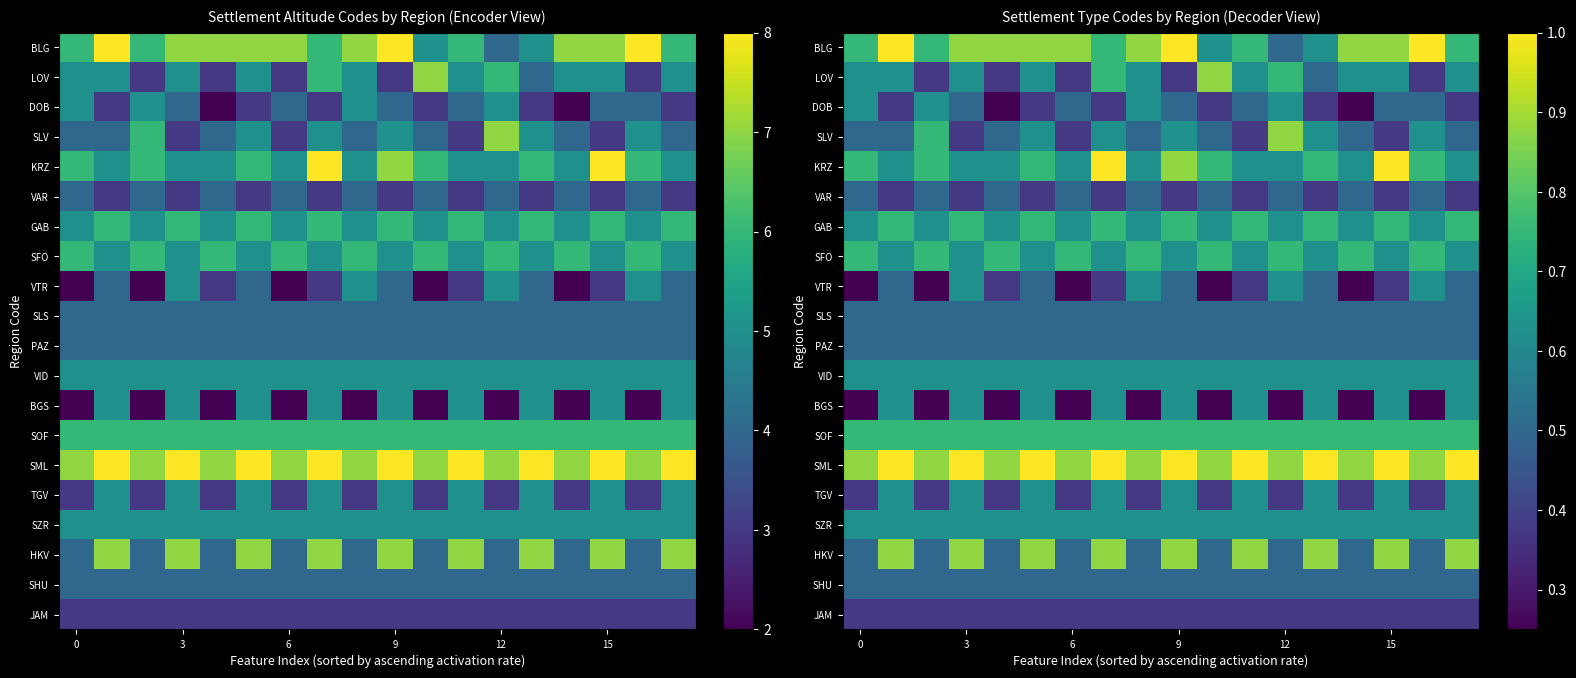

List the series in order of their peak value, highest first.

BLG, KRZ, SML, LOV, SLV, HKV, GAB, SFO, SOF, DOB, VTR, VID, BGS, TGV, SZR, VAR, SLS, PAZ, SHU, JAM